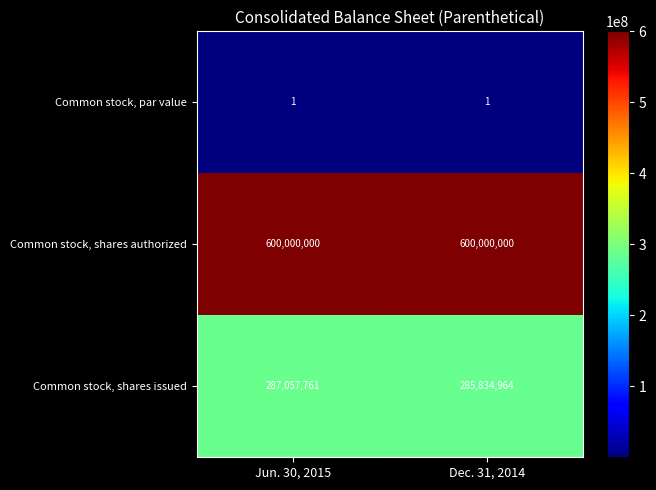

What is the highest value of the Common stock, shares issued series?

287057761